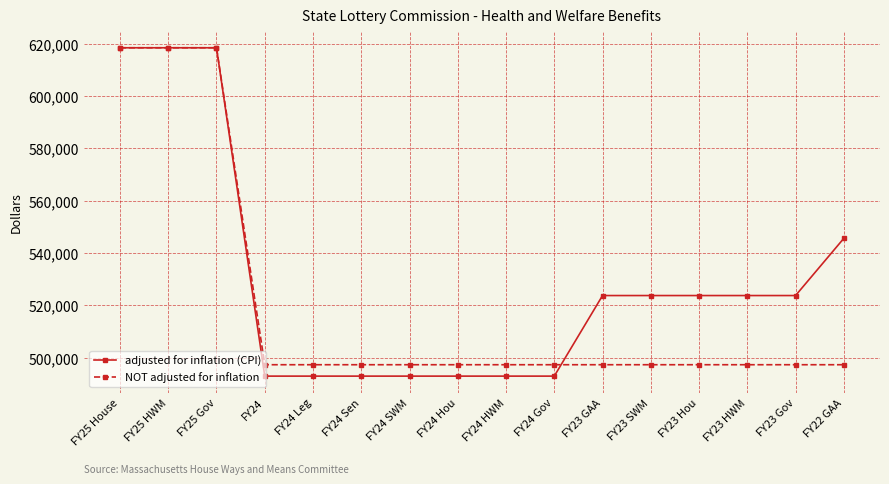

Is the value of adjusted for inflation (CPI) at FY24 Sen greater than the value of NOT adjusted for inflation at FY23 SWM?

No